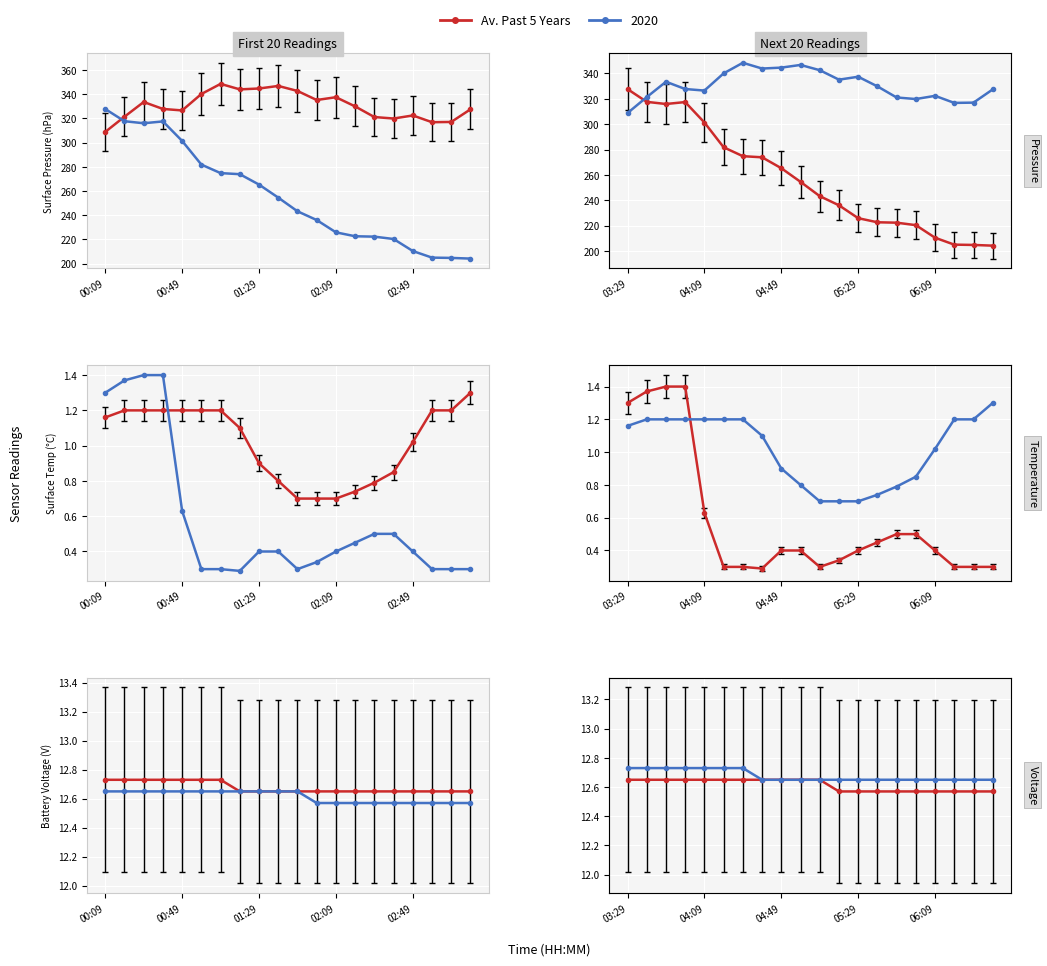

True or false: surface_temp_avg has a value of 0.7 at 01:59.

True